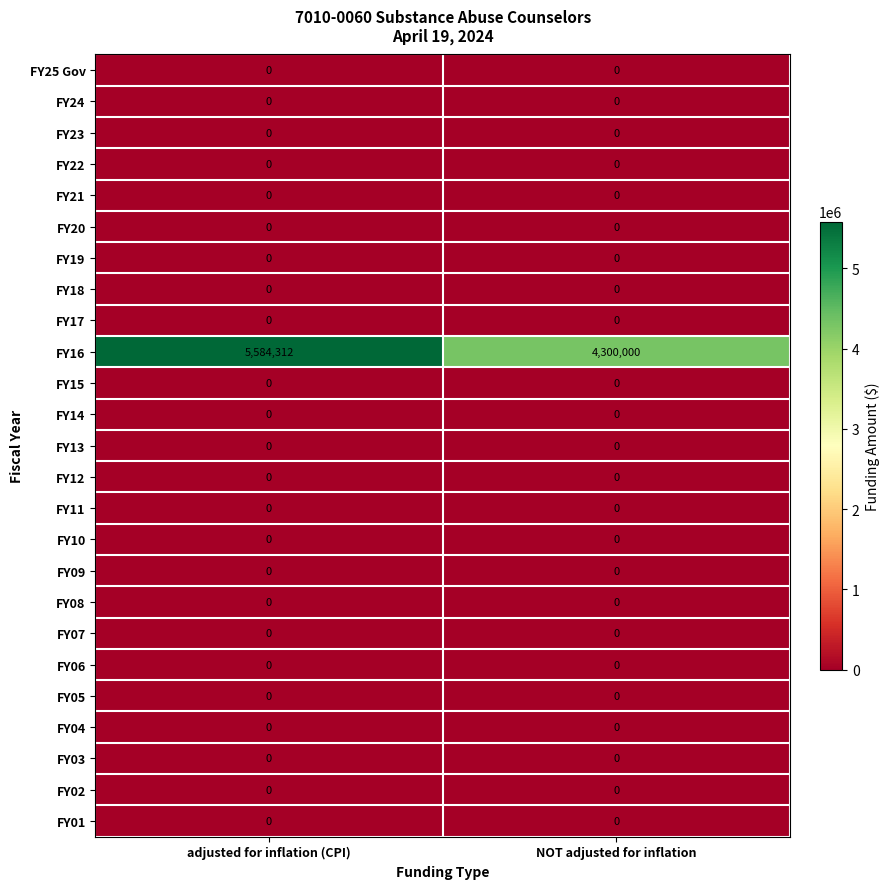

How many series are shown in this chart?

25